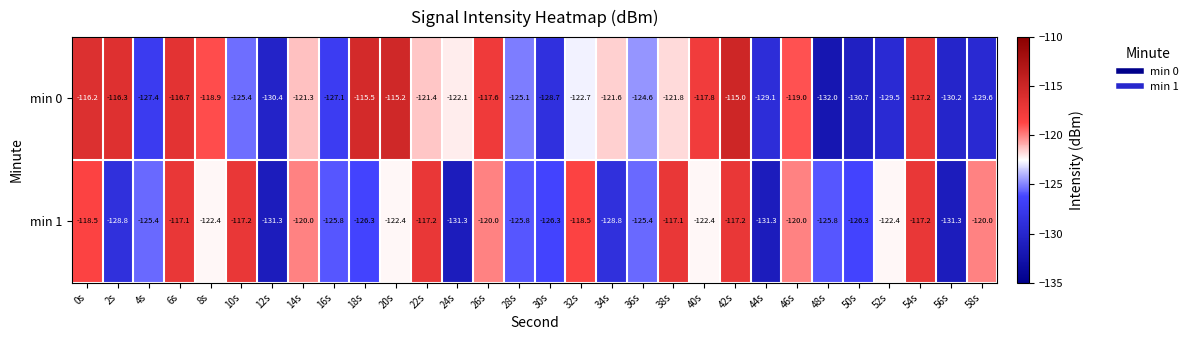

At which category is the sum across all series the highest?

42s